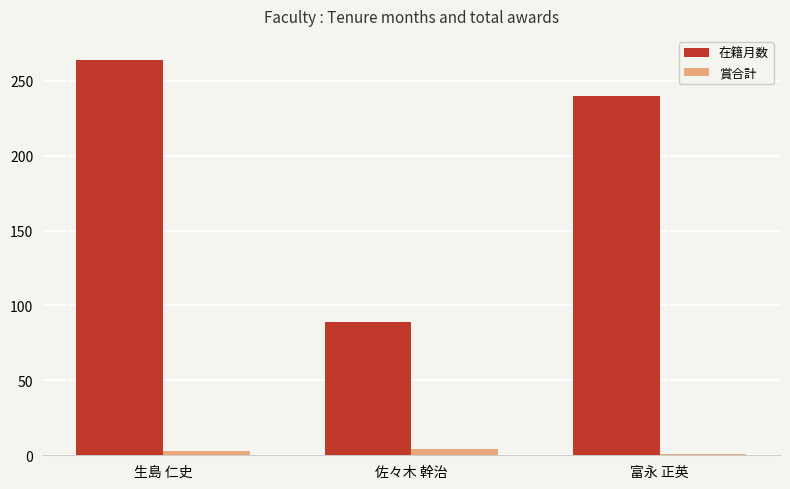

What is the highest value of the 賞合計 series?

4